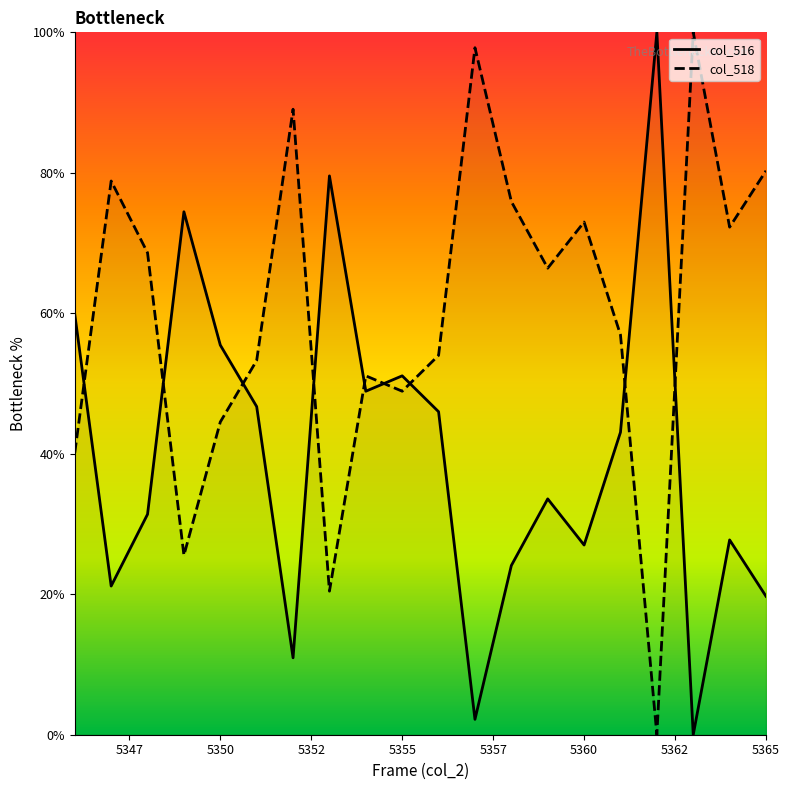

What is the difference between the highest and lowest values at 5346?

19.7